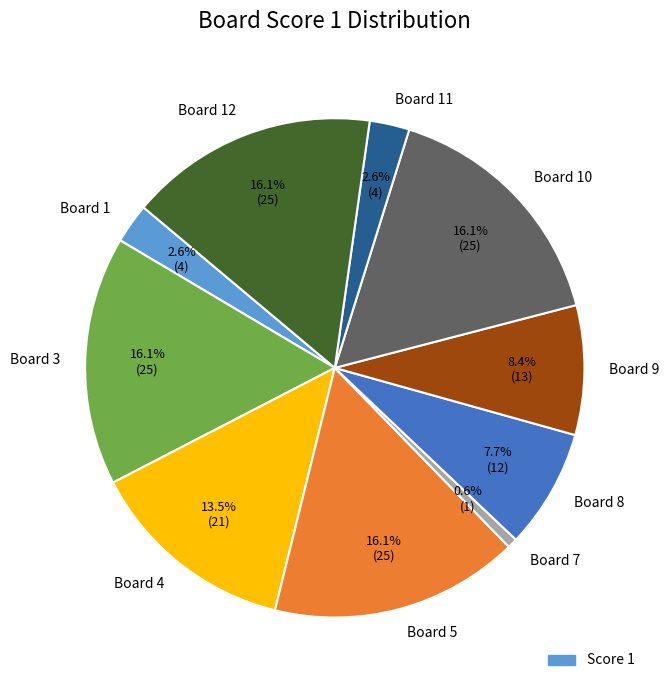

How many slices are in this pie chart?

10